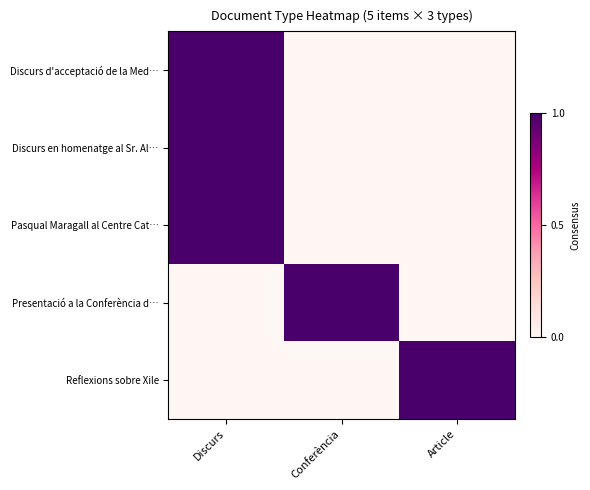

Which series has the largest range (max minus min)?

Discurs d'acceptació de la Med…